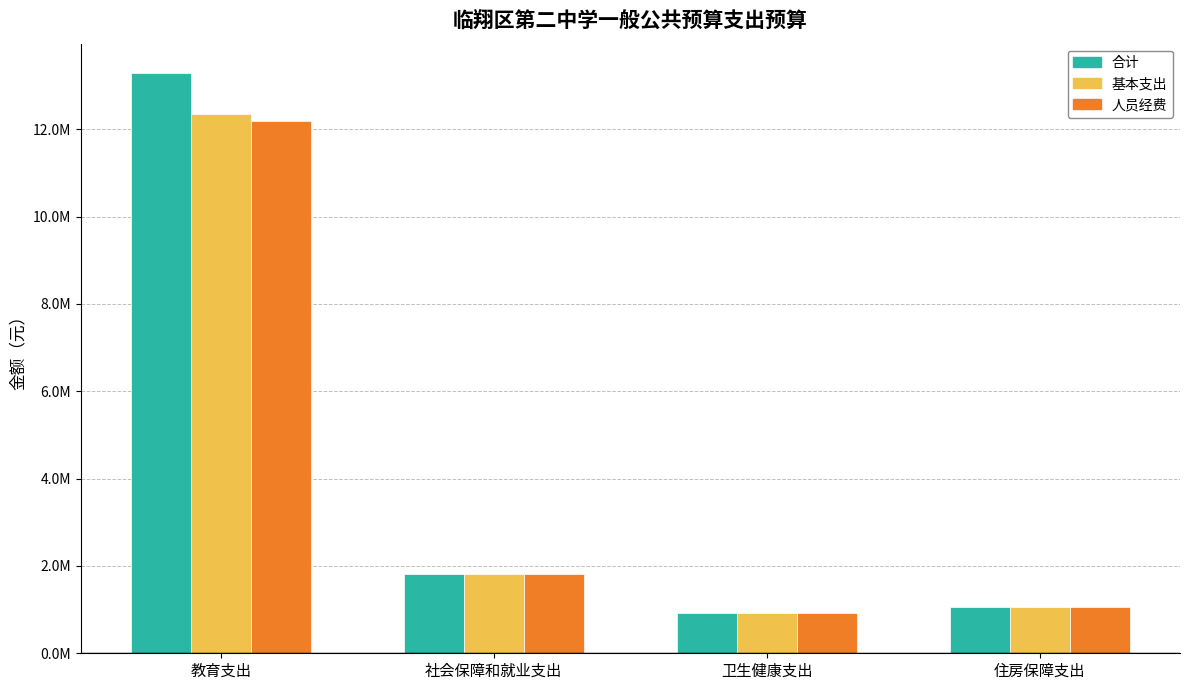

Which category has the highest value in the 人员经费 series?

教育支出